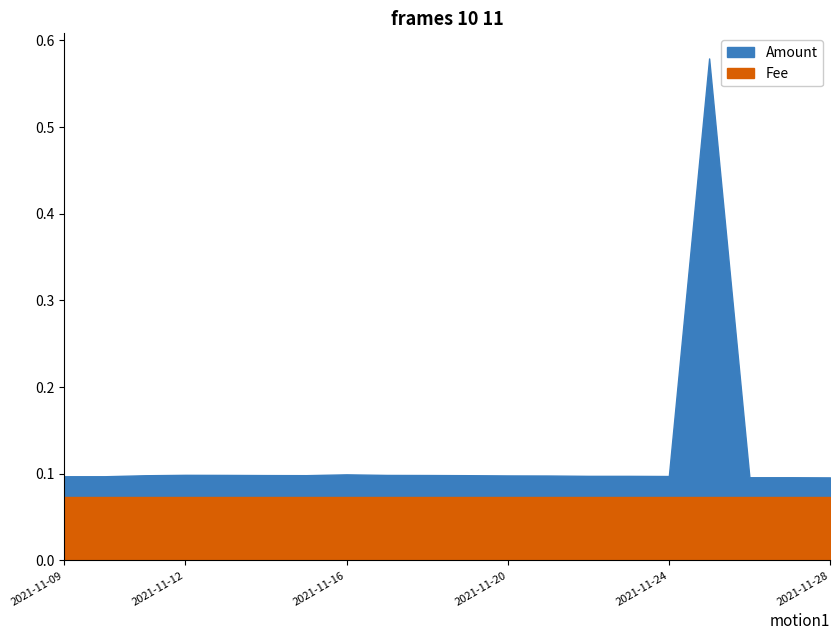

True or false: Fee and Amount intersect in this chart.

False